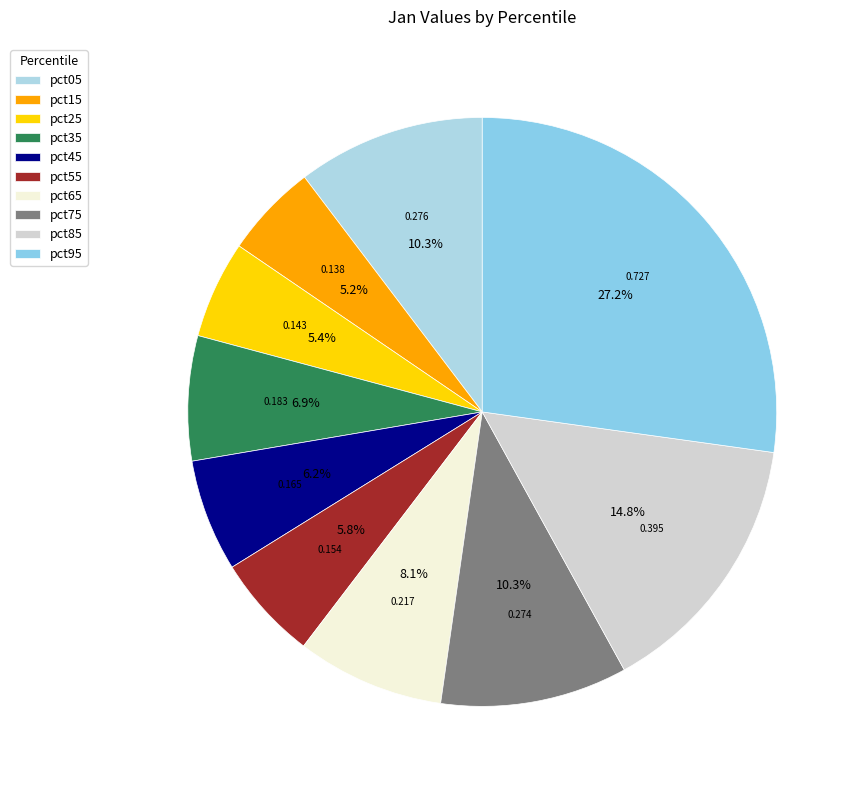

Rank the categories by value from lowest to highest.

pct15, pct25, pct55, pct45, pct35, pct65, pct75, pct05, pct85, pct95